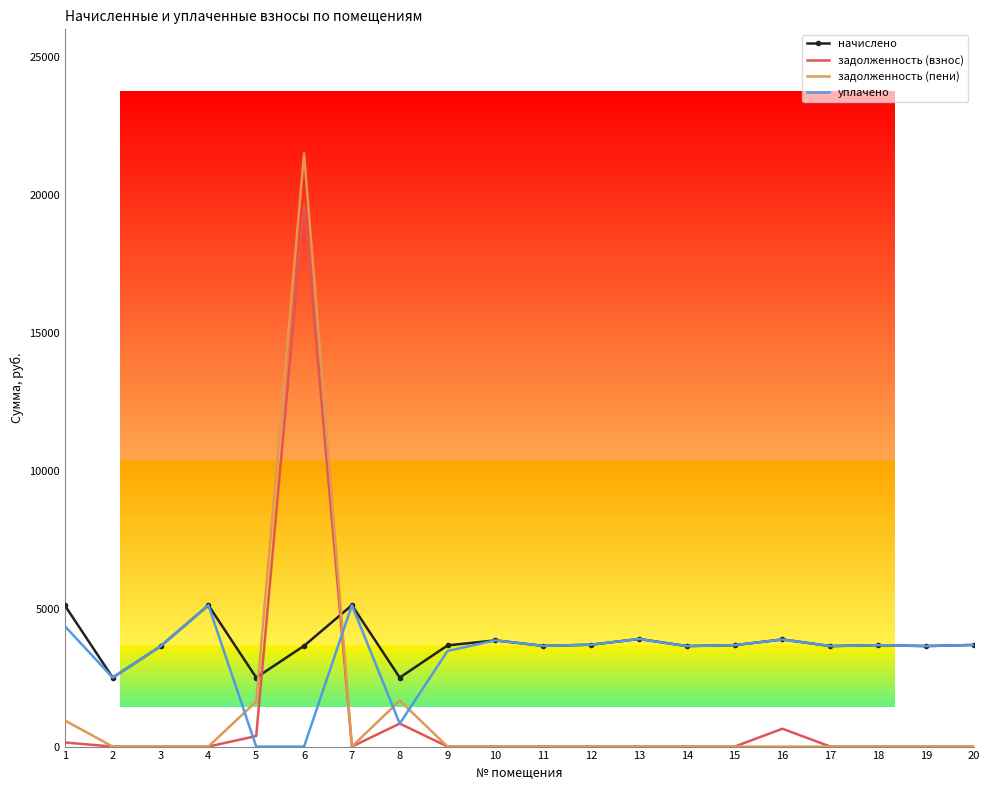

Where do начислено and задолженность (пени) first cross each other?

5 and 6